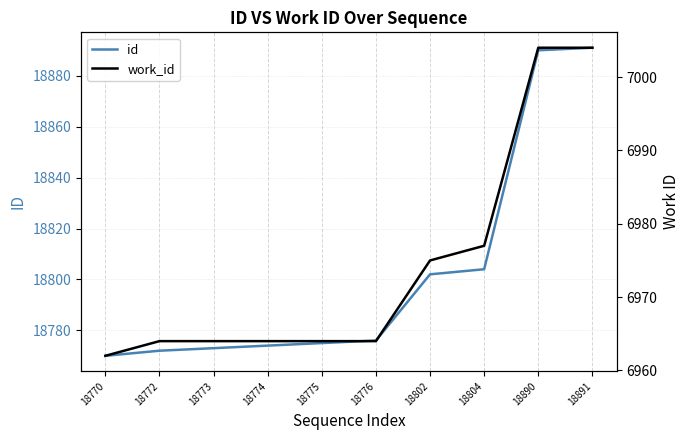

What is the minimum value for id?

18770